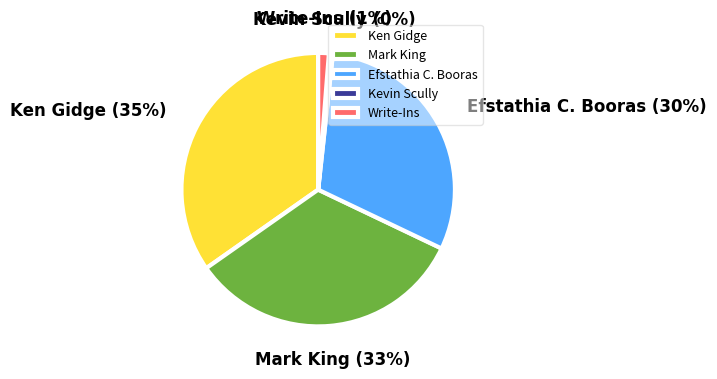

To the nearest percent, what is the difference between the Mark King and Ken Gidge slice percentages?

2%